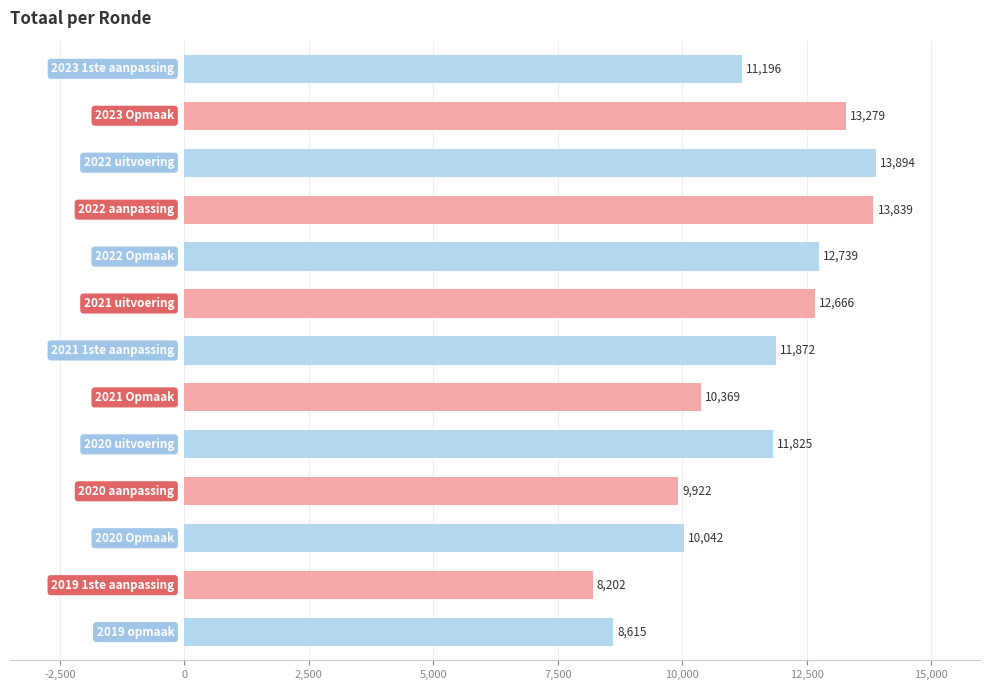

What is the smallest value displayed?

8202